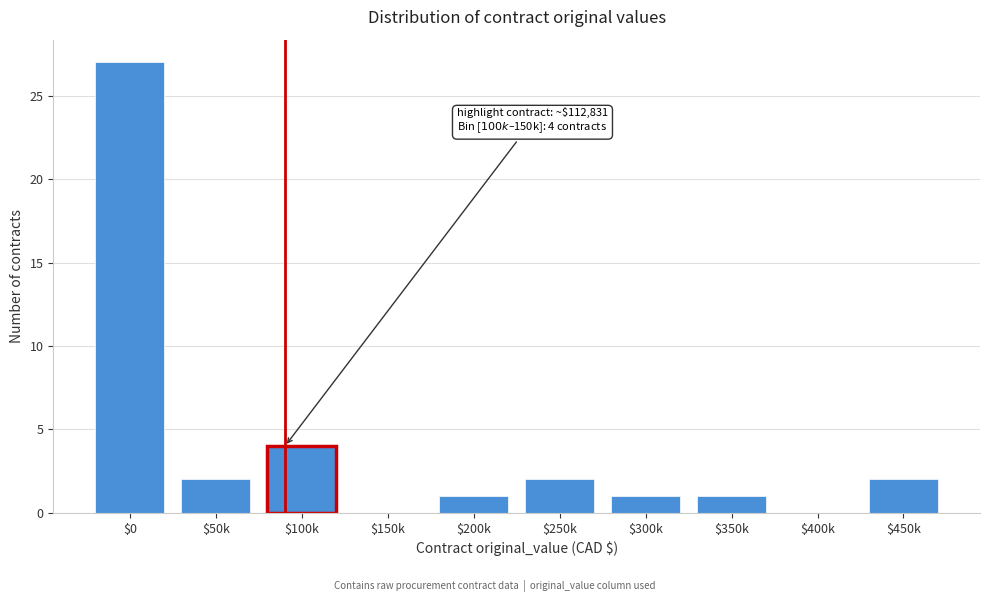

The chart shows a value of -11 at $400k. True or false?

False